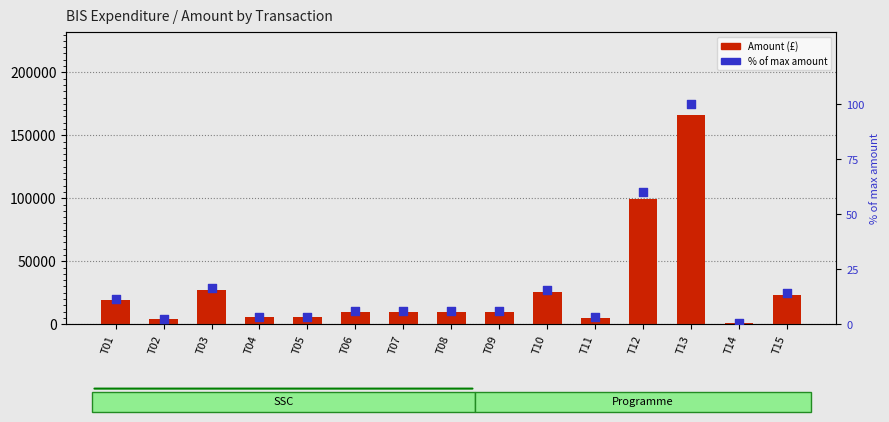

What is the total value across all series at T15?

23517.3